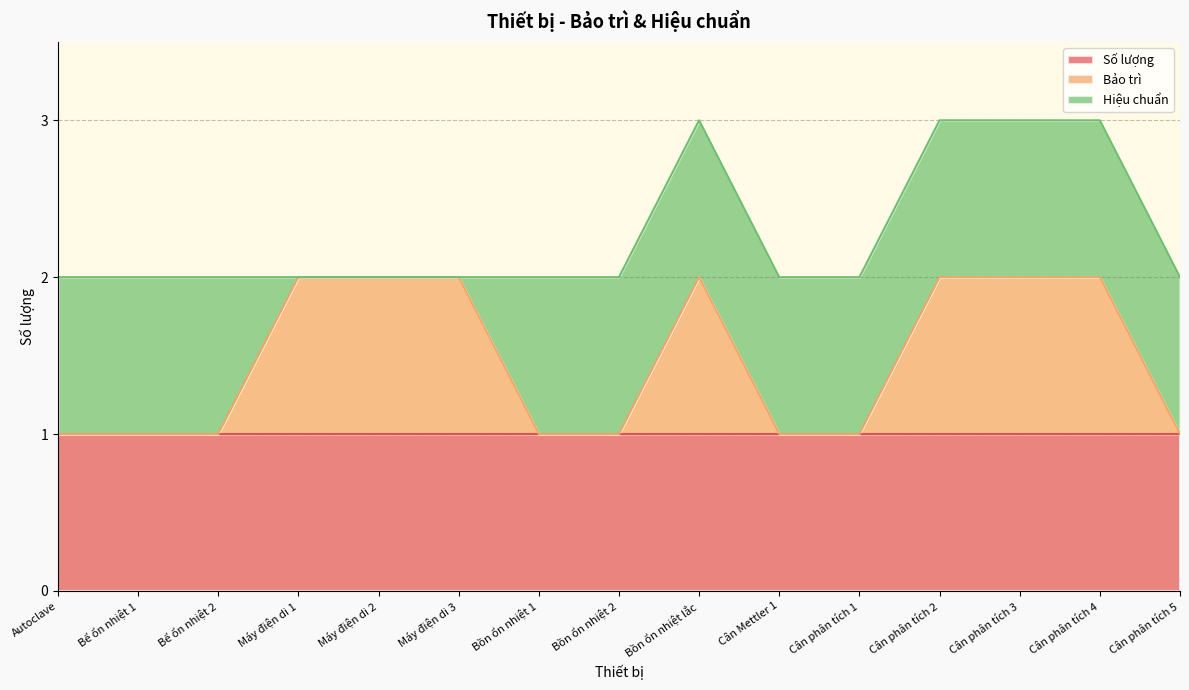

What position from the left is Cân Mettler 1?

10